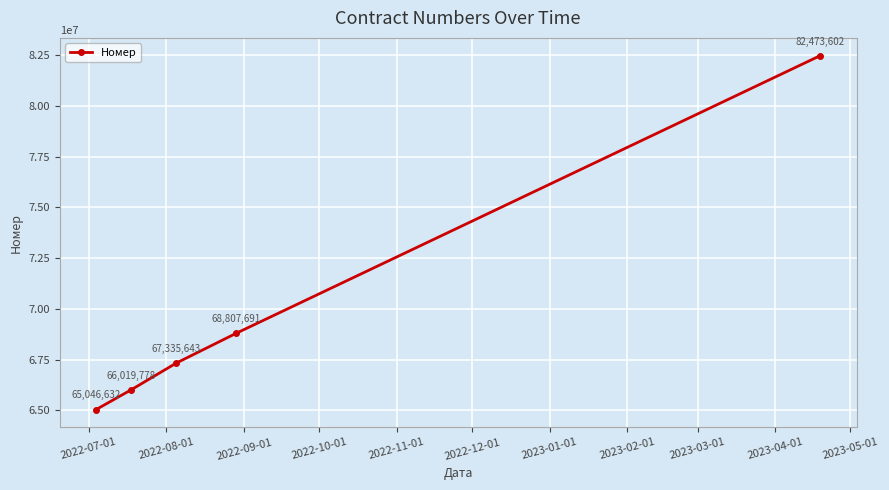

How many distinct data groups are displayed?

1